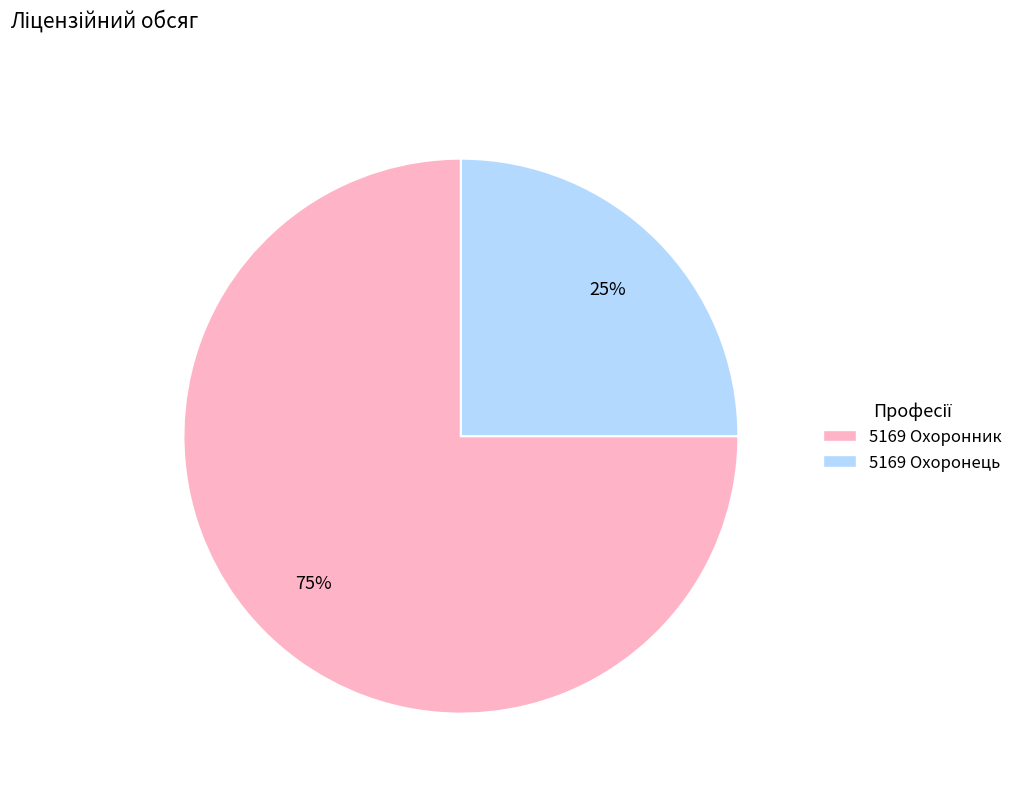

To the nearest percent, what is the average slice percentage?

50%